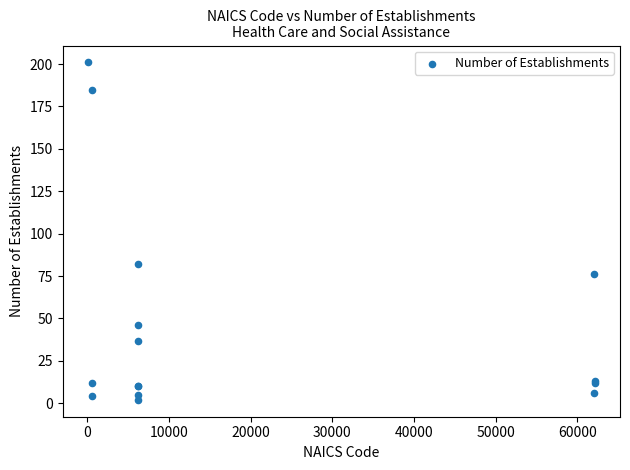

What Y value in the scatter plot is closest to 101?

82